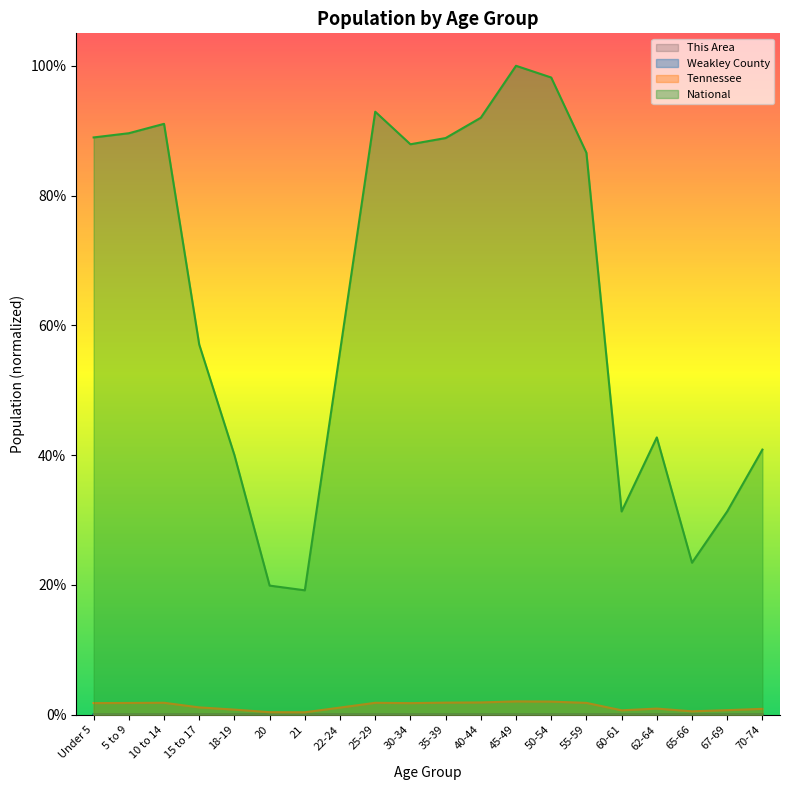

Which series has the largest total across all categories?

National